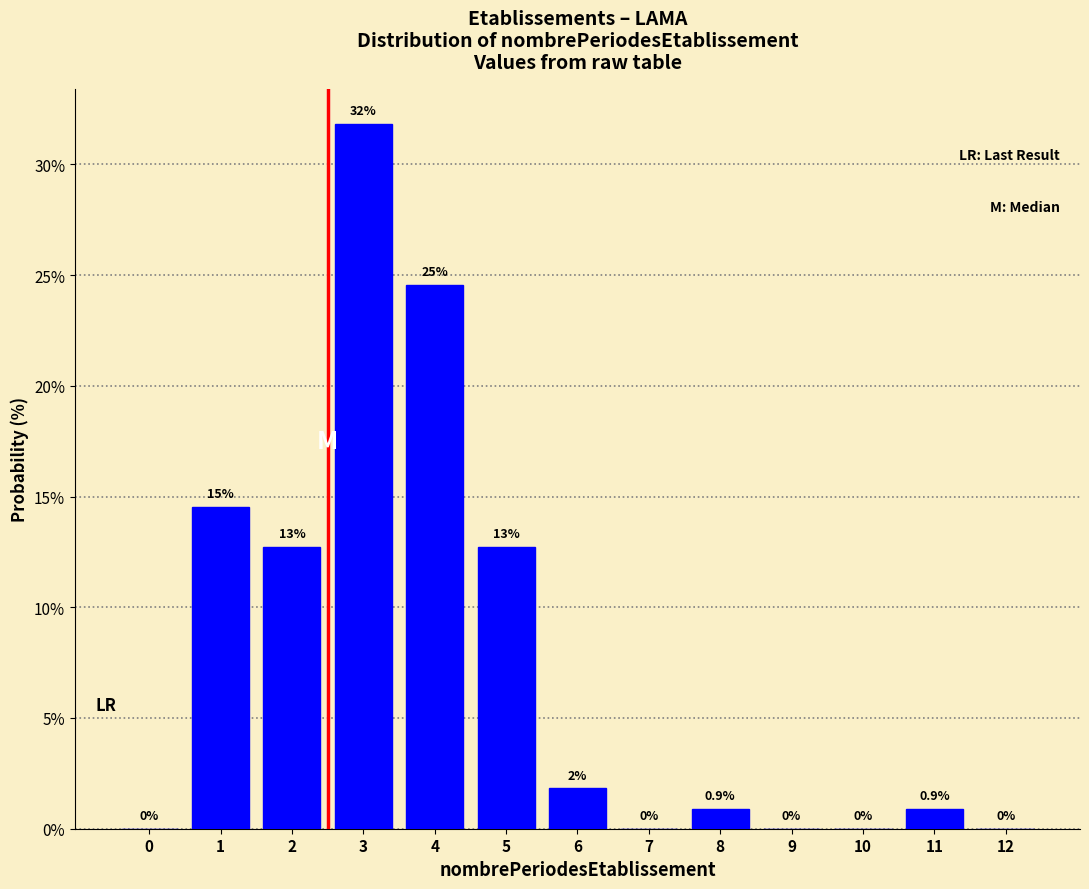

What is the maximum value shown in the chart?

31.8